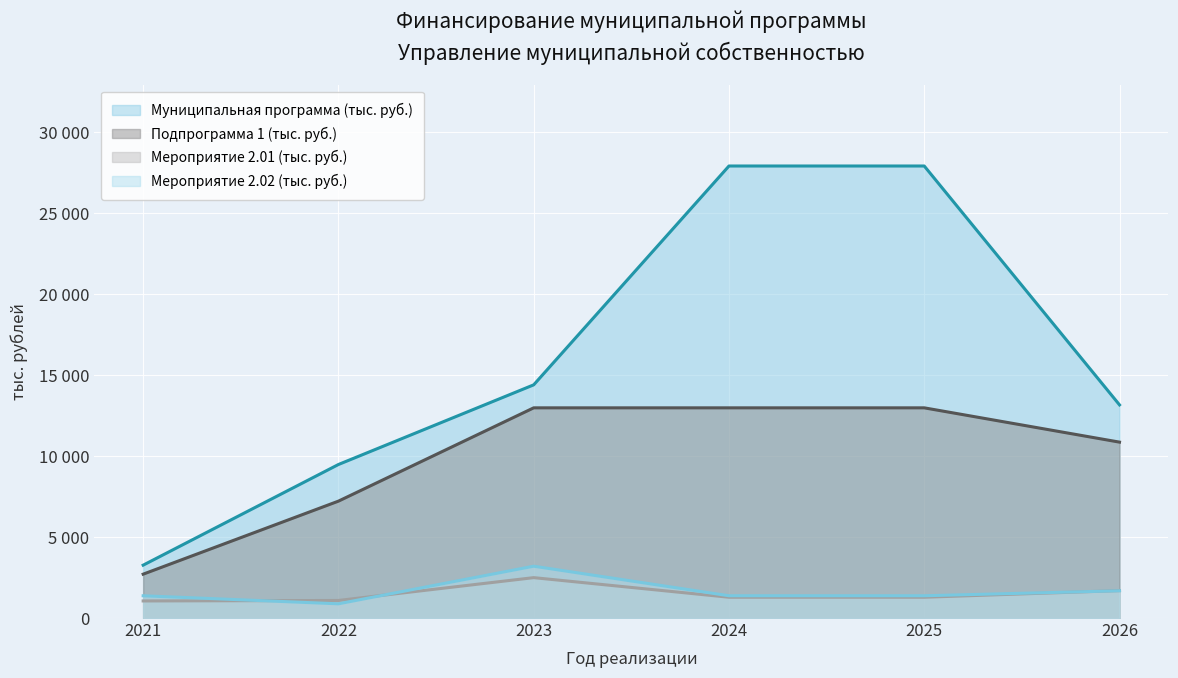

Reading right to left, extract all data points from this chart.

Муниципальная программа (тыс. руб.): 13162.0	27913.9	27913.9	14400.0	9480.2	3264.6
Подпрограмма 1 (тыс. руб.): 10862.0	12980.0	12980.0	12980.0	7218.0	2708.5
Мероприятие 2.01 (тыс. руб.): 1694.4	1284.0	1284.0	2493.9	1084.0	1054.7
Мероприятие 2.02 (тыс. руб.): 1683.0	1375.0	1375.0	3201.3	877.8	1375.0